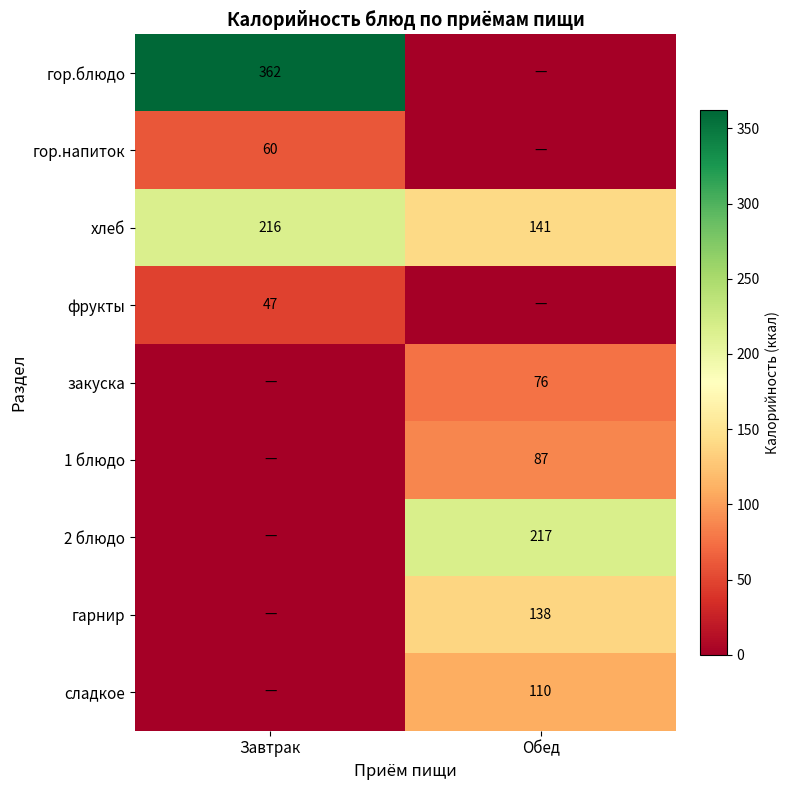

What is the sum of the хлеб values at Завтрак and Обед?

357